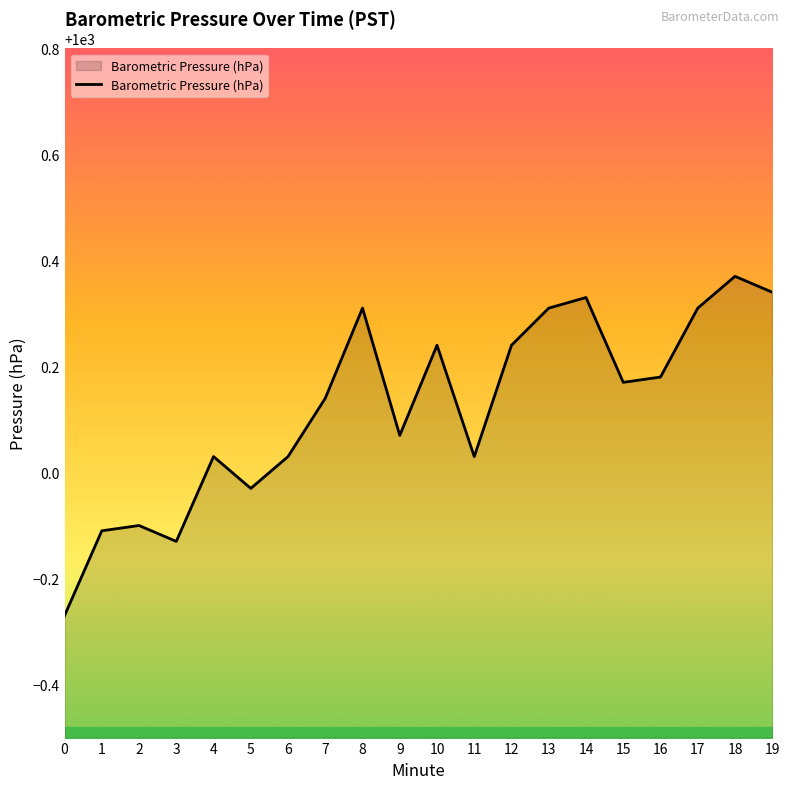

What is the difference between the values at 13 and 5?

0.3